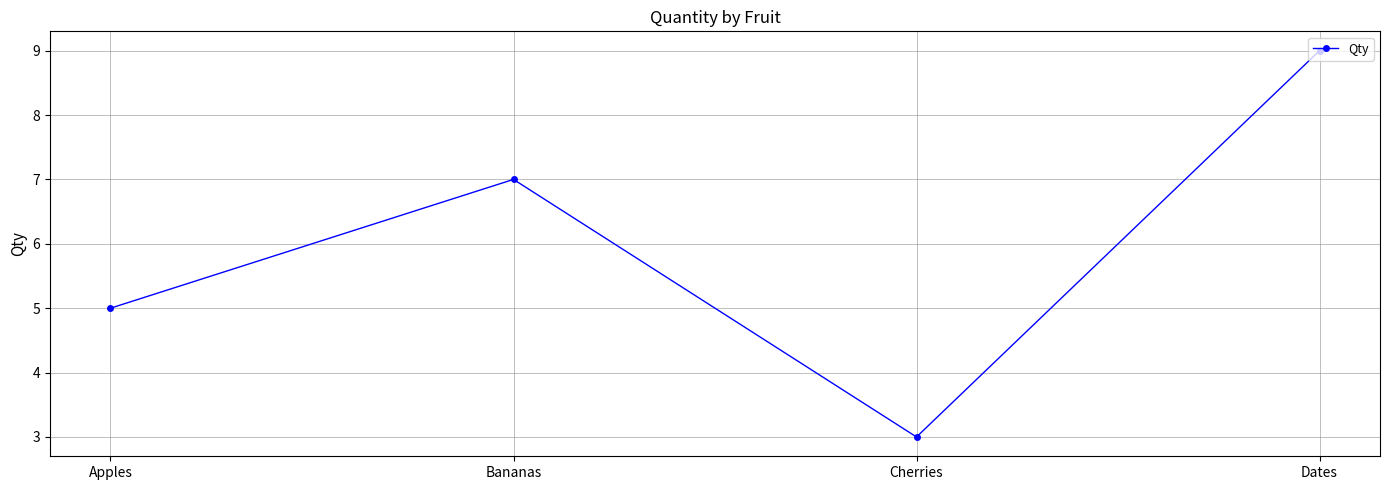

What value does the data have at Dates?

9